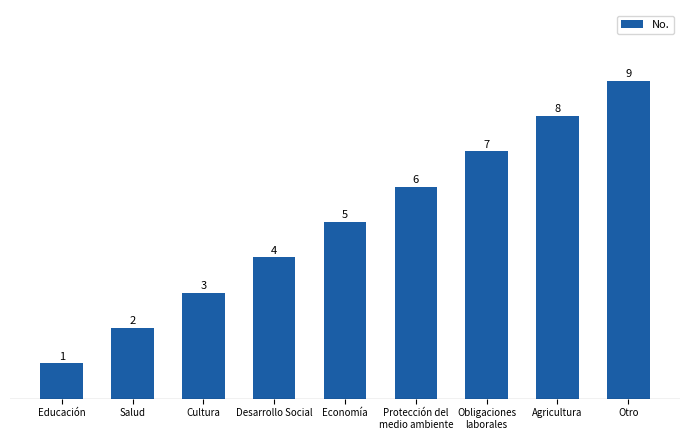

What position from the left is Salud?

2